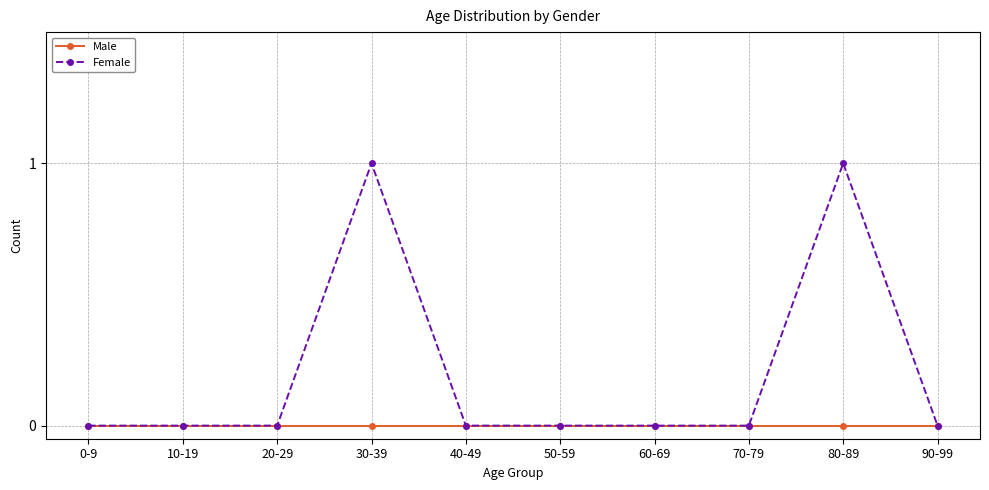

Which series has the widest spread of values?

Female